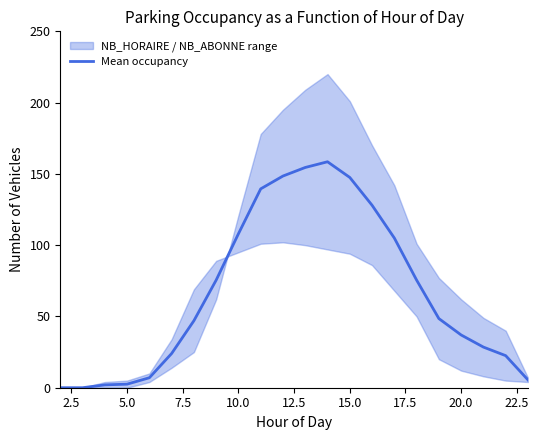

Does the chart have visible grid lines?

No